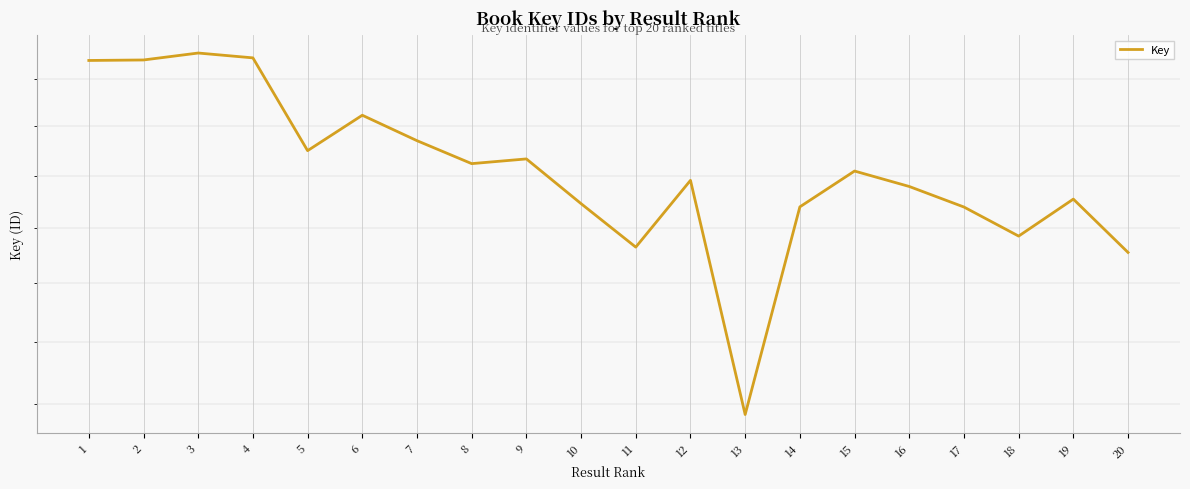

List the labels in order of value, smallest first.

13, 20, 11, 18, 17, 14, 10, 19, 16, 12, 15, 8, 9, 5, 7, 6, 1, 2, 4, 3